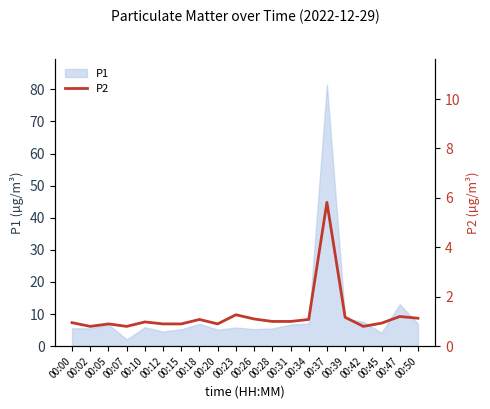

The chart shows a value of 1.3 at 00:05. True or false?

False